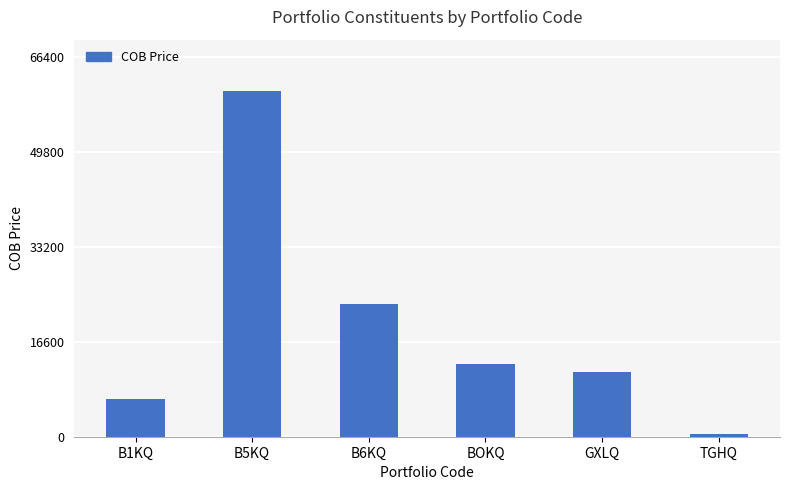

What is the ratio of the value at B5KQ to the value at B1KQ?

9.1